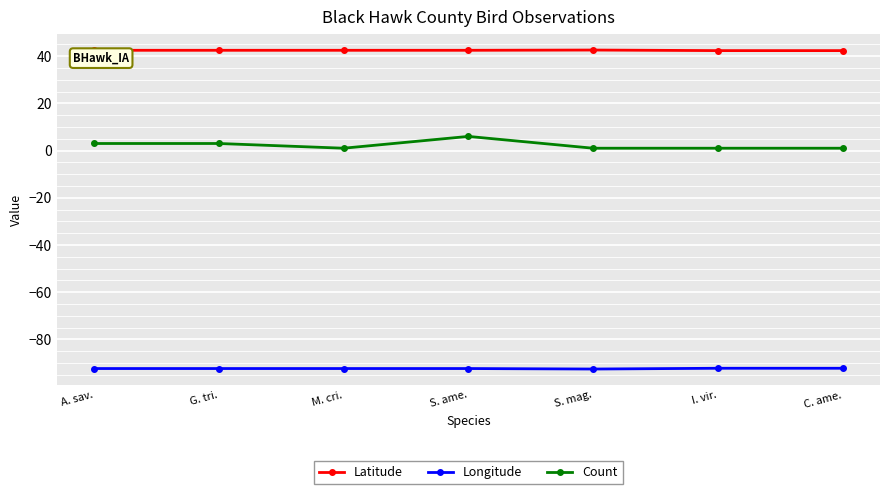

What is the label of the 6th point from the left?

I. vir.